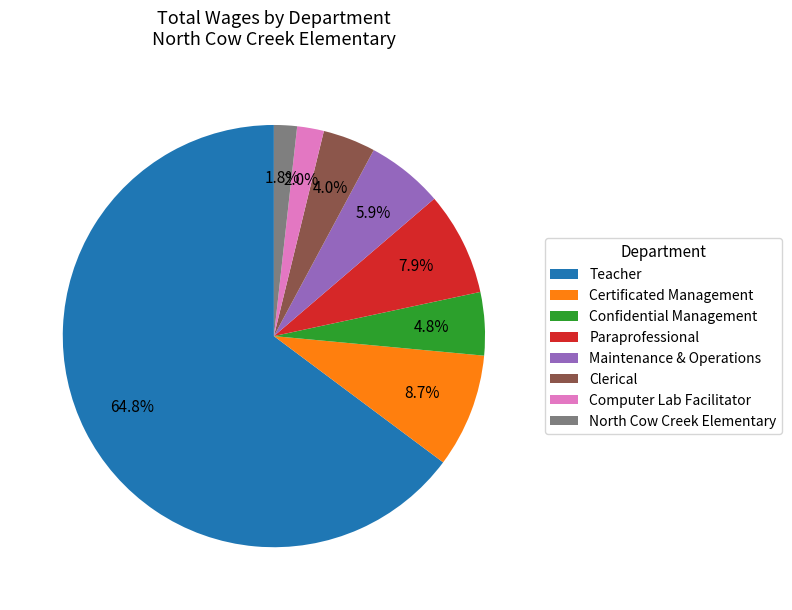

To the nearest percent, what percentage of the pie is Paraprofessional?

8%